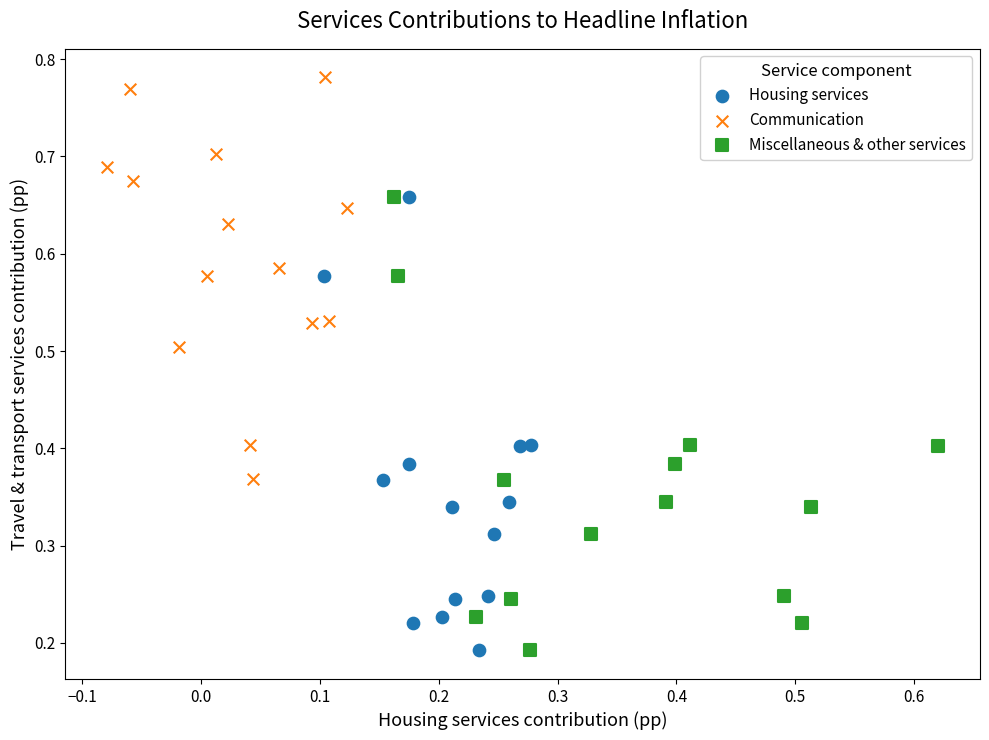

Which series reaches the maximum Y coordinate?

Communication